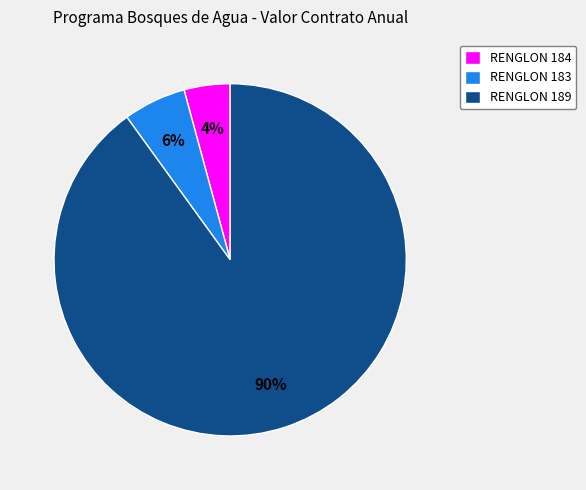

How many slices are in this pie chart?

3